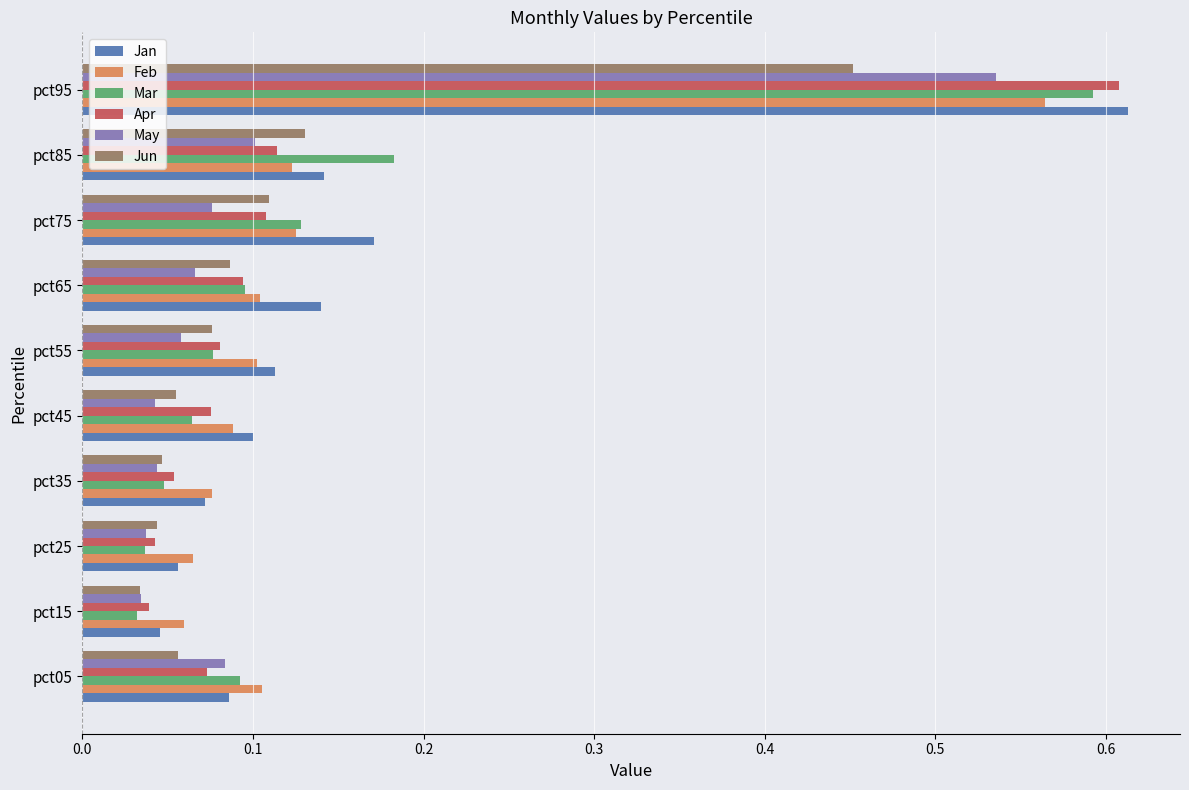

At which label does Apr reach its peak?

pct95